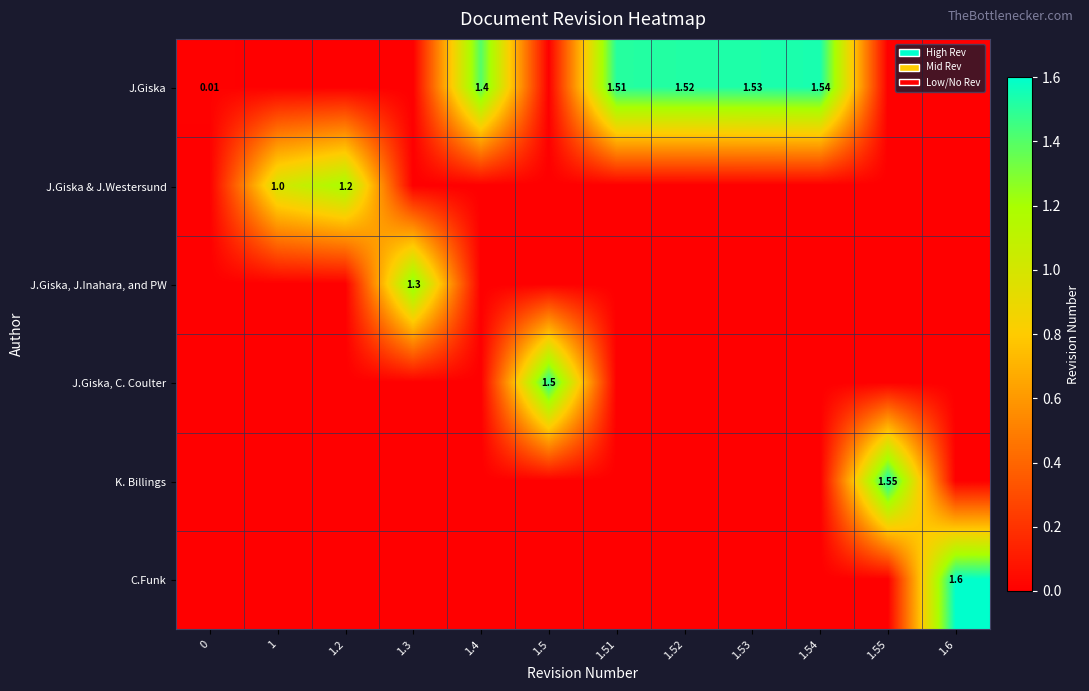

The value of row_0 at 1.4 is 1.4. True or false?

True